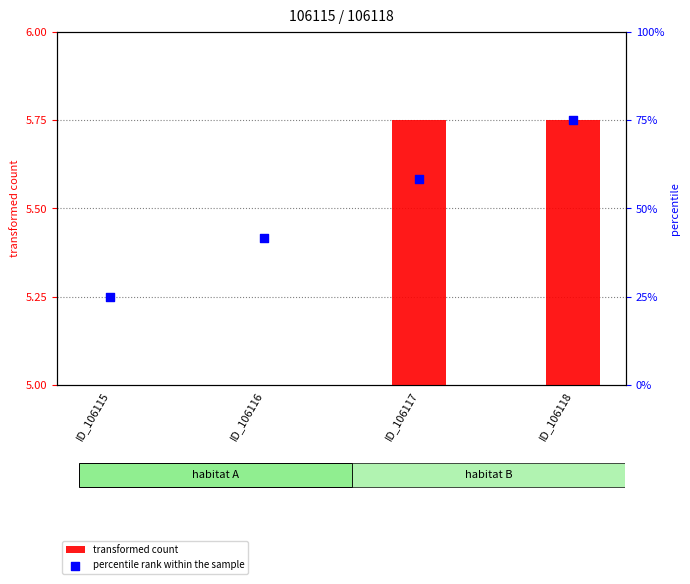

Between ID_106117 and ID_106115, which is larger?

ID_106117